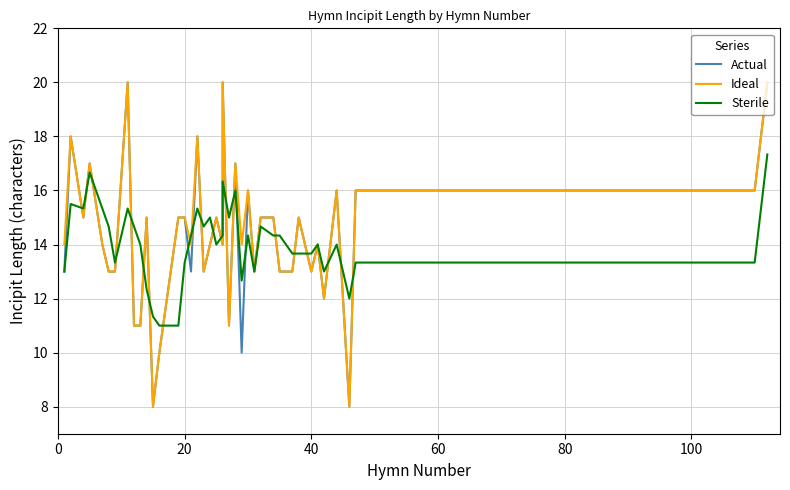

How many data points in Actual are less than 14?

17